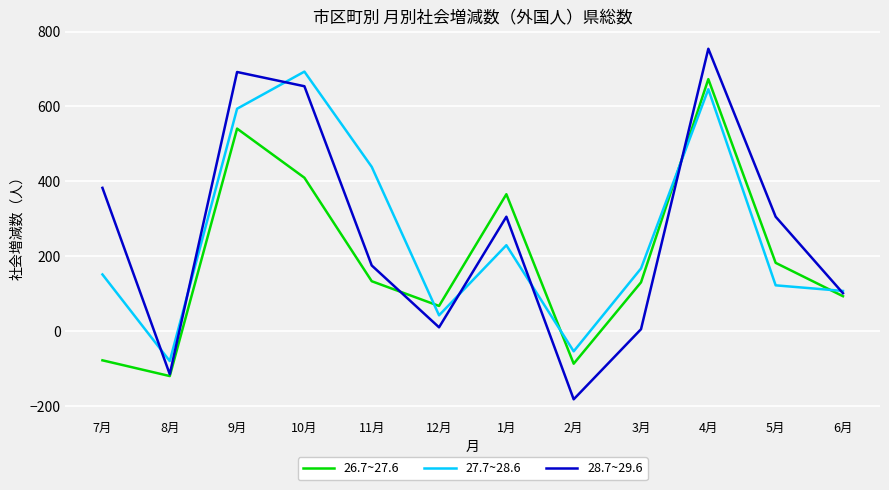

List the labels in order of 27.7~28.6 value, smallest first.

8月, 2月, 12月, 6月, 5月, 7月, 3月, 1月, 11月, 9月, 4月, 10月